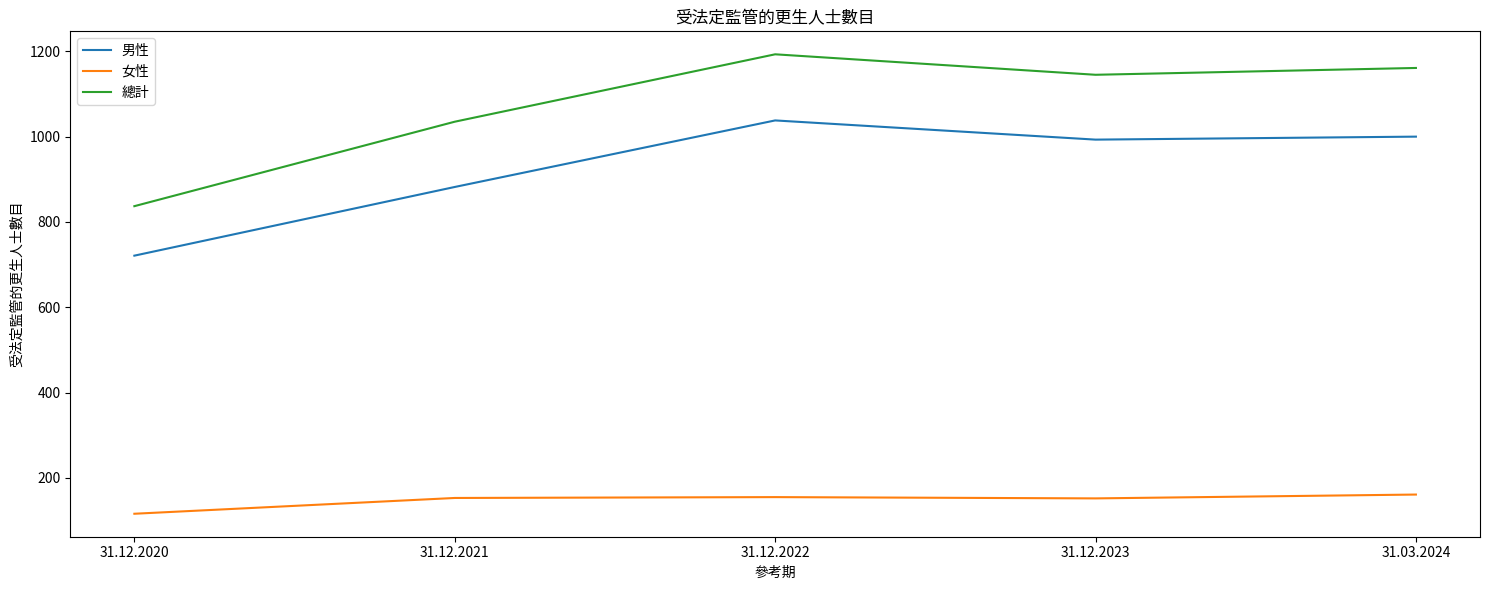

List the series in order of their overall mean, highest first.

總計, 男性, 女性